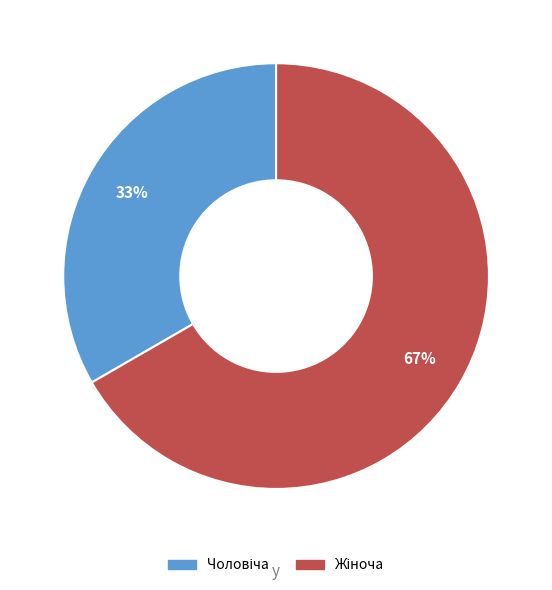

To the nearest percent, what is the average slice percentage?

50%